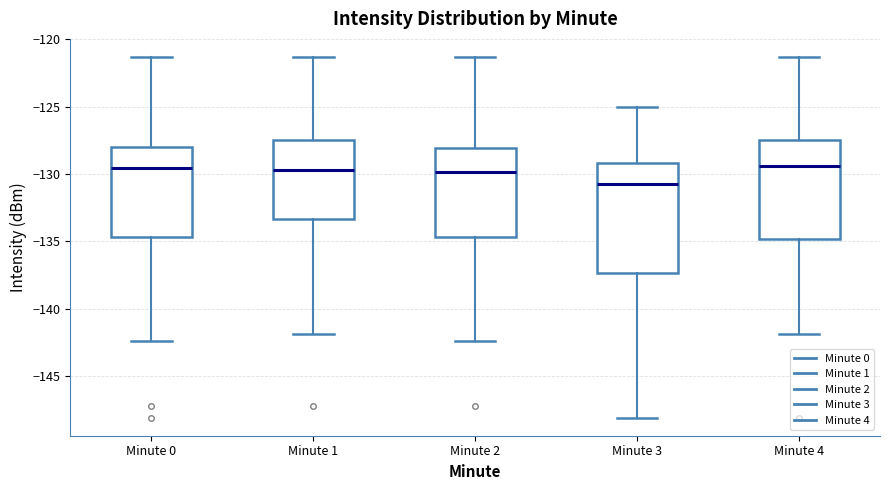

Where does the upper whisker of the box for Minute 0 end on the y-axis? The values are not printed on the chart, so give them approximately, as read against the axis.

-121.5